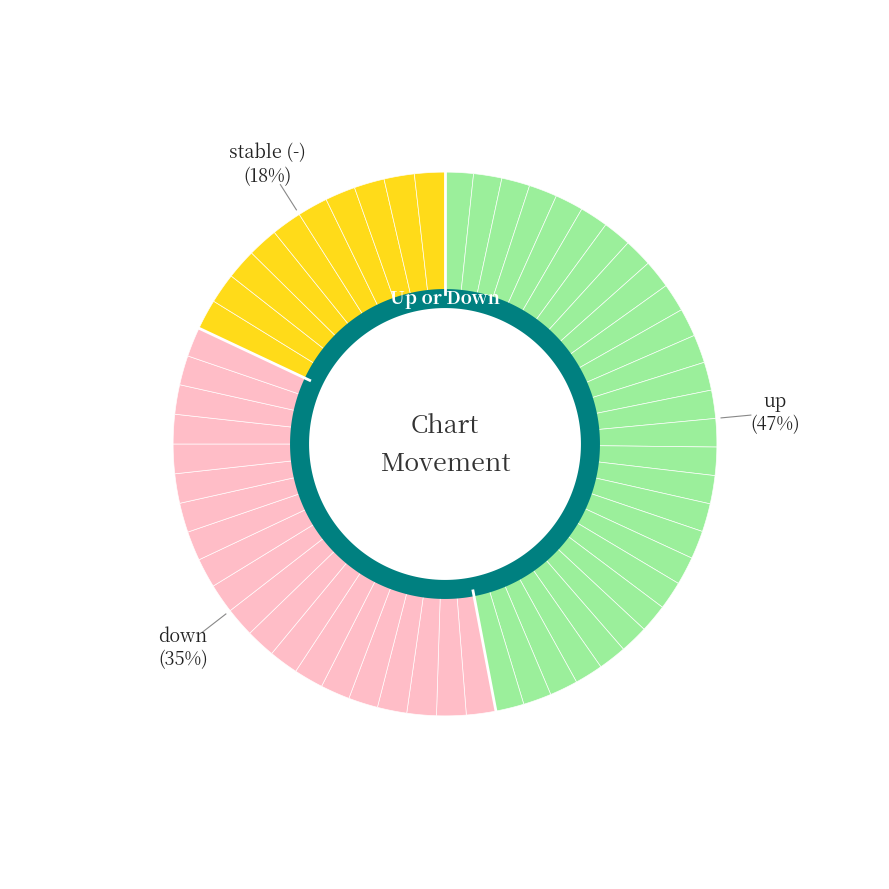

What is the smallest slice in the pie chart?

-